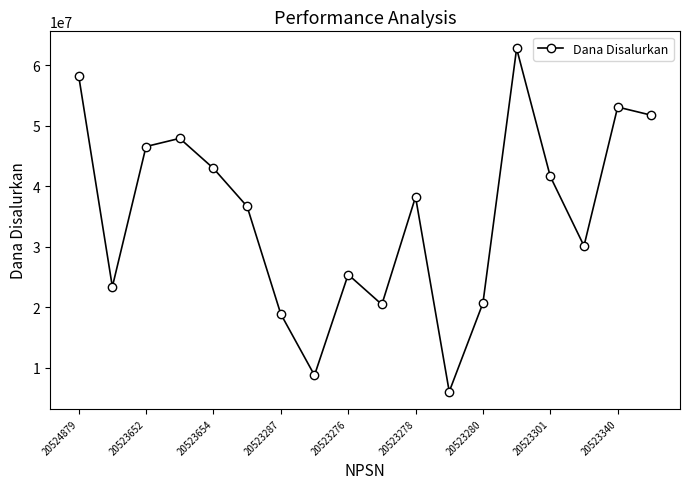

What is the maximum value shown in the chart?

62775000